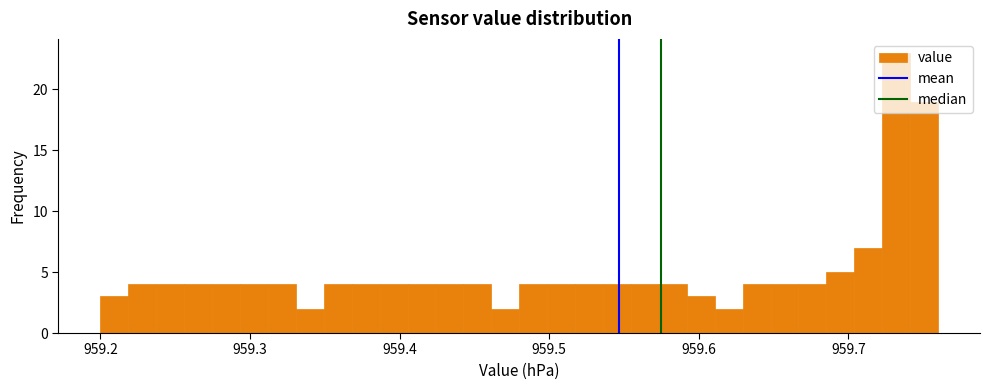

Around what value on the x-axis is the tallest bar? Give the approximate position of its centre, as read against the axis.

959.73